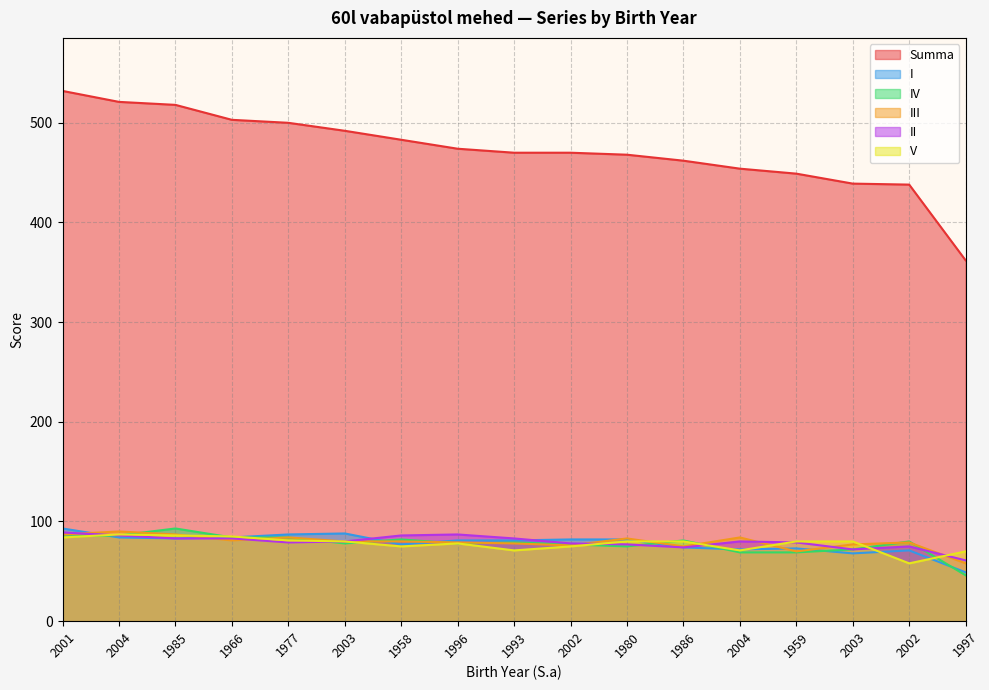

What is the sum of all I values?

1329